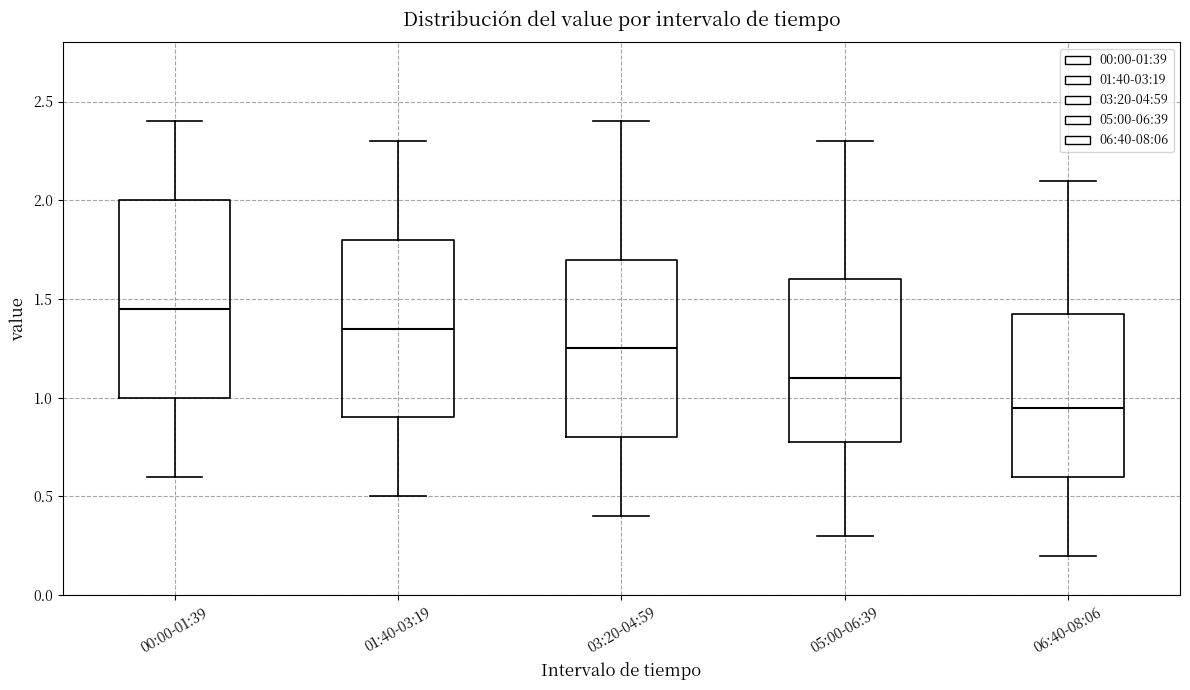

Where does the median line of the box for 00:00-01:39 sit on the y-axis? The values are not printed on the chart, so give them approximately, as read against the axis.

1.45